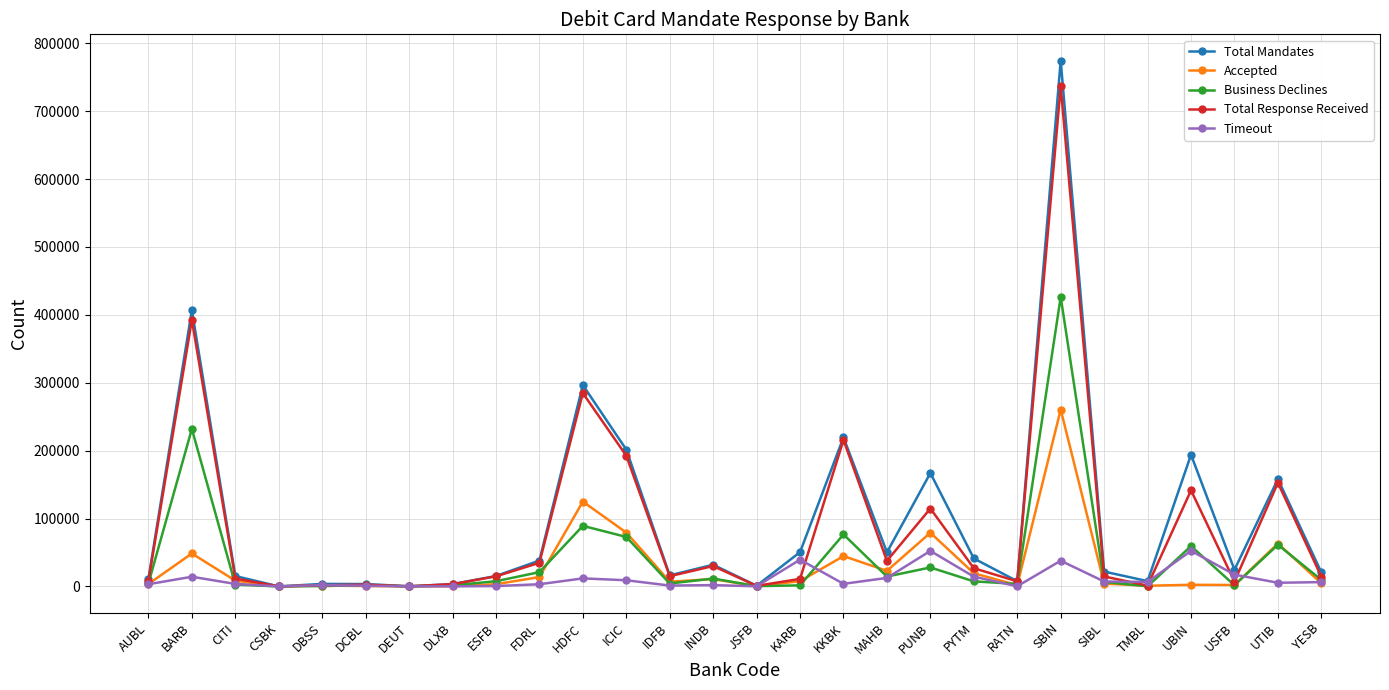

The Total Response Received series shows 215720 at KKBK. True or false?

True